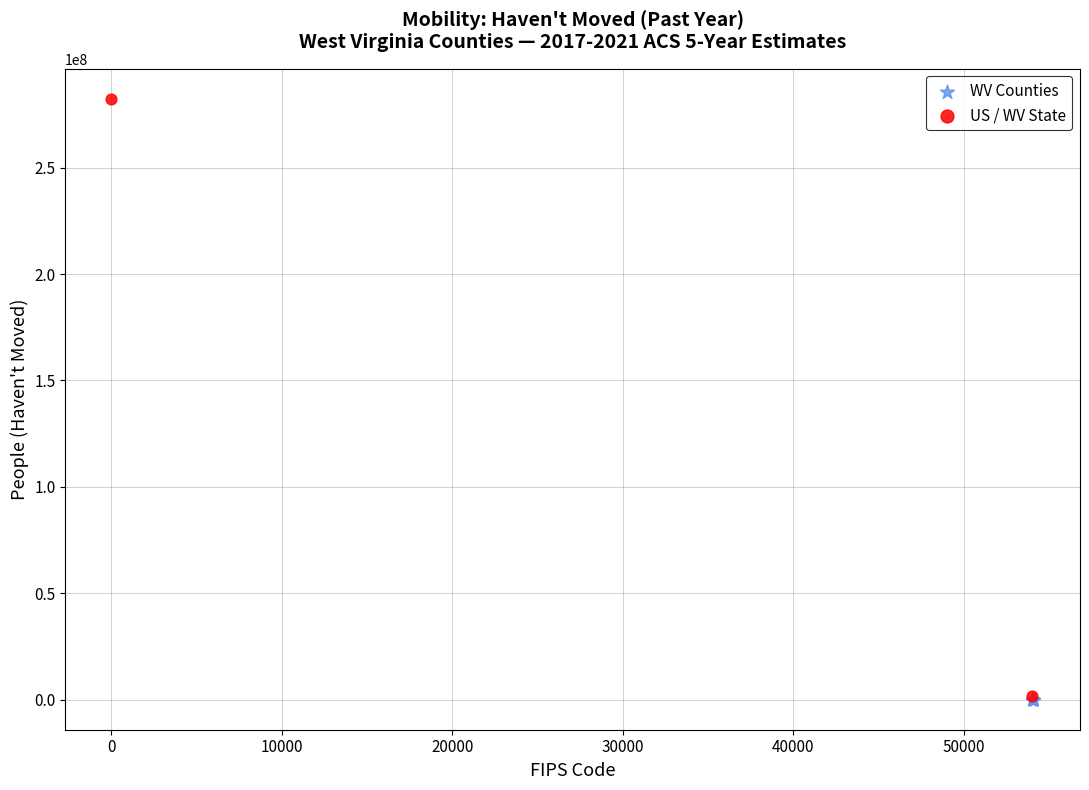

Which series contains the highest Y value?

US / WV State